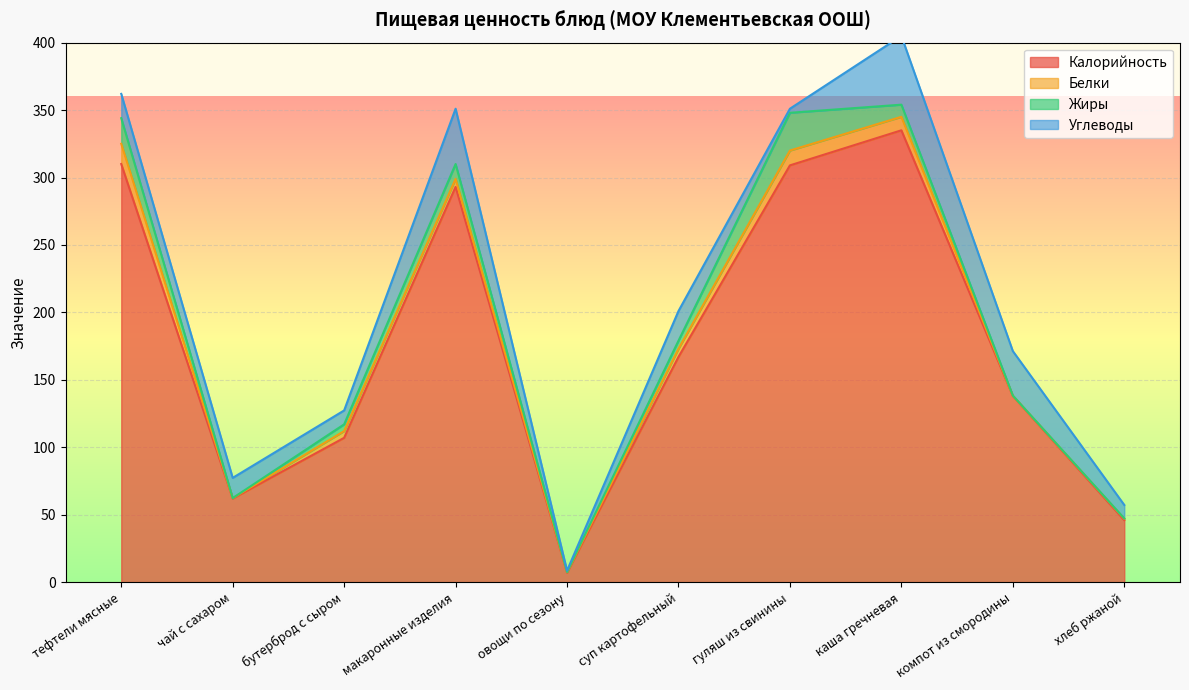

True or false: Калорийность and Жиры cross at least once.

False